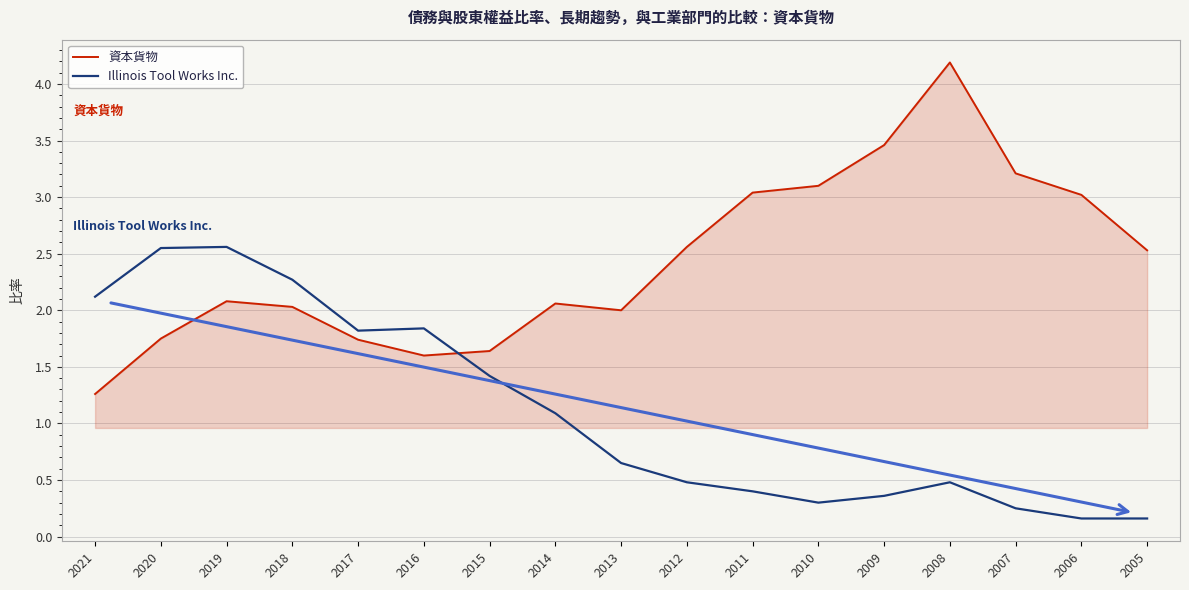

What are all the series names shown in the legend?

資本貨物, Illinois Tool Works Inc.